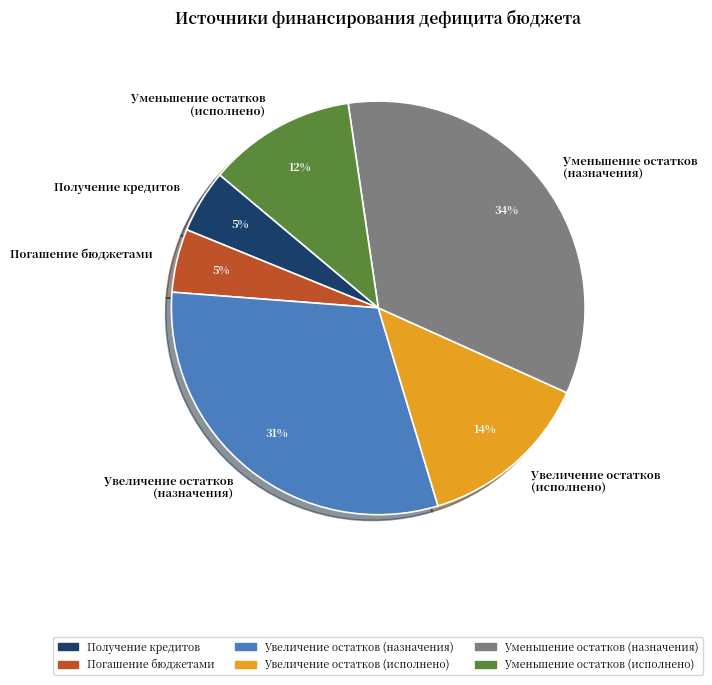

What is the largest slice in the pie chart?

Уменьшение остатков (назначения)